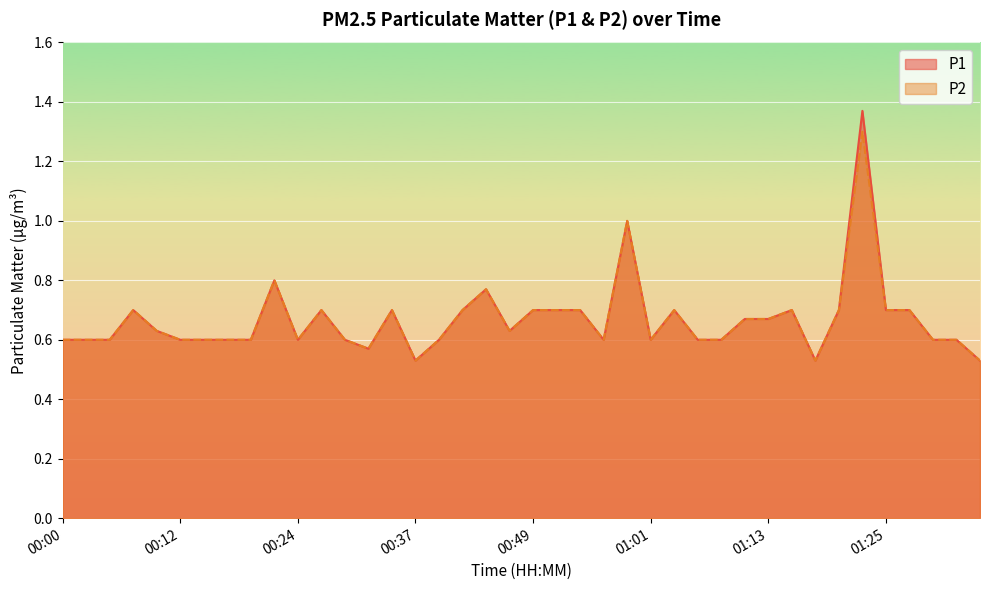

What is the difference between the maximum and minimum values in the P1 series?

0.8